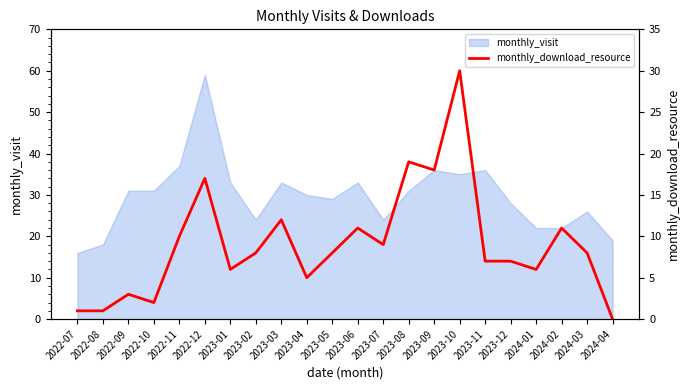

At which label does monthly_visit reach its peak?

2022-12